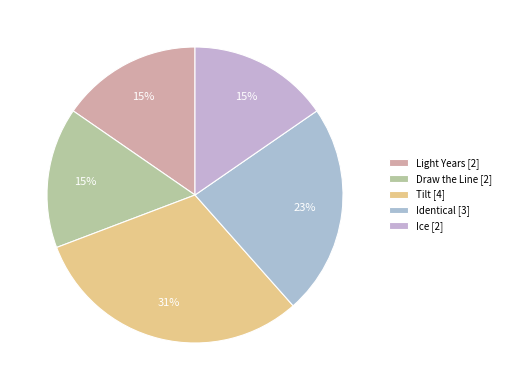

What is the change in value from Light Years to Tilt?

+2